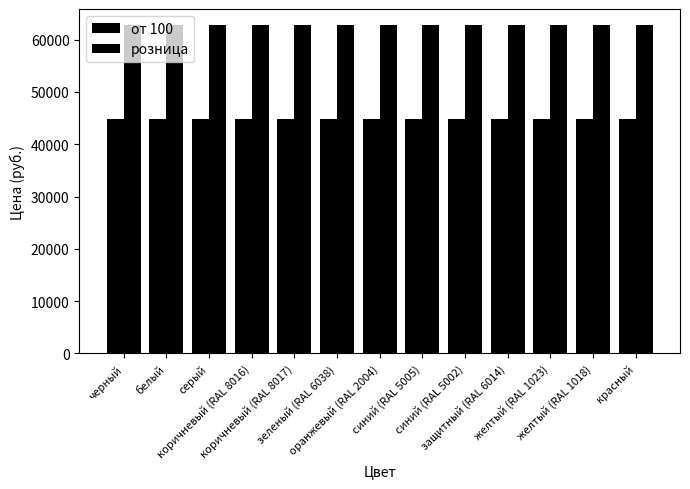

At how many categories does at least one series exceed 56419?

13